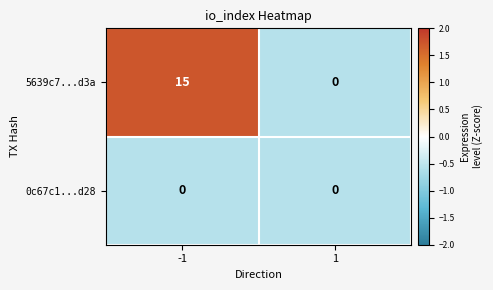

The value of 5639c7...d3a at 1 is 8. True or false?

False